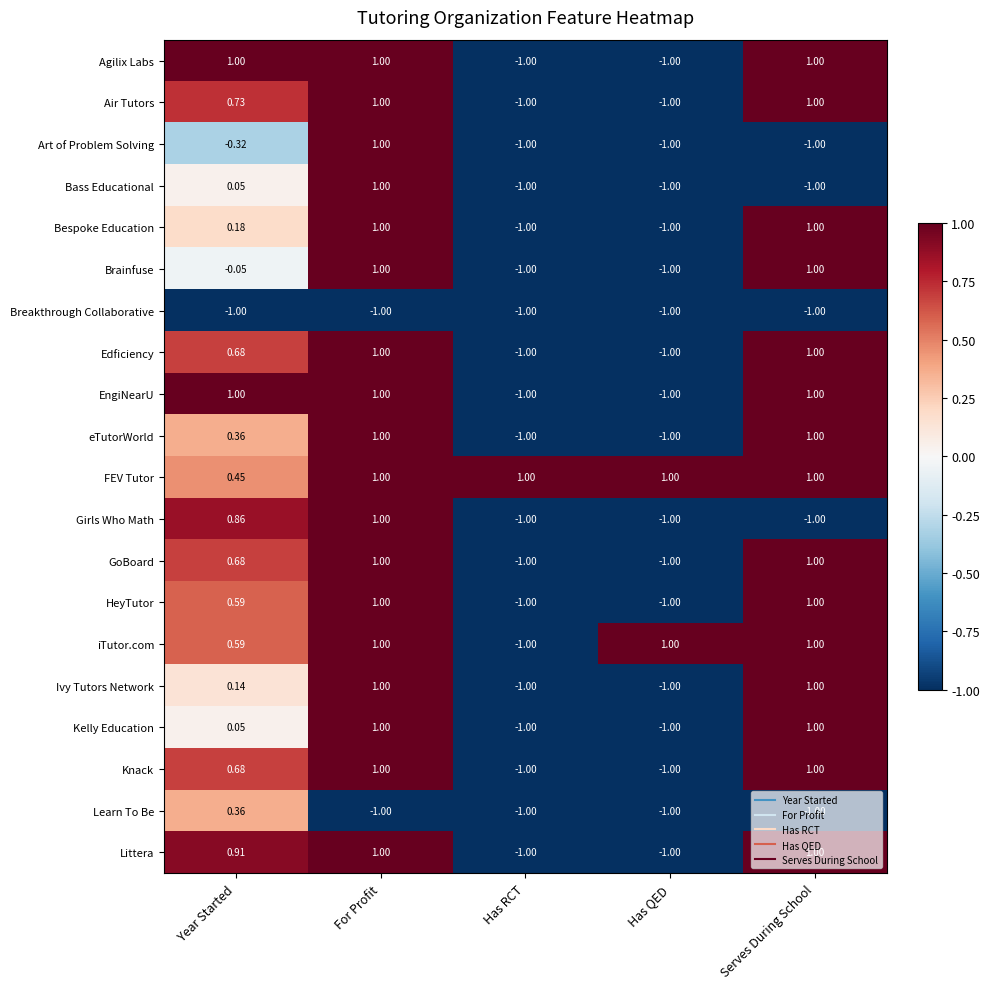

Where does the Knack series first go above 0?

Year Started